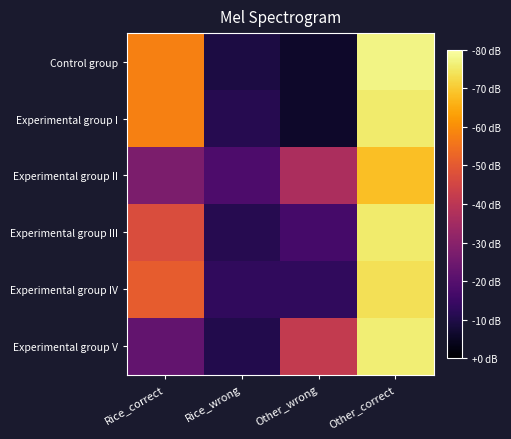

Reading left to right, extract all data points from this chart.

Control group: Rice_correct=5775	Rice_wrong=926	Other_wrong=621	Other_correct=7730
Experimental group I: Rice_correct=5778	Rice_wrong=1110	Other_wrong=618	Other_correct=7546
Experimental group II: Rice_correct=2719	Rice_wrong=1842	Other_wrong=3677	Other_correct=6814
Experimental group III: Rice_correct=4714	Rice_wrong=1113	Other_wrong=1682	Other_correct=7543
Experimental group IV: Rice_correct=5087	Rice_wrong=1283	Other_wrong=1309	Other_correct=7373
Experimental group V: Rice_correct=2238	Rice_wrong=1043	Other_wrong=4158	Other_correct=7613